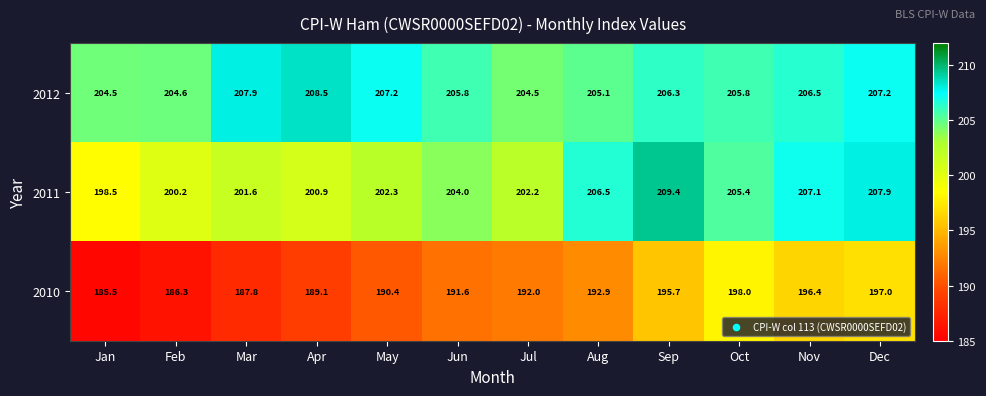

What is the minimum value shown in the chart?

185.5